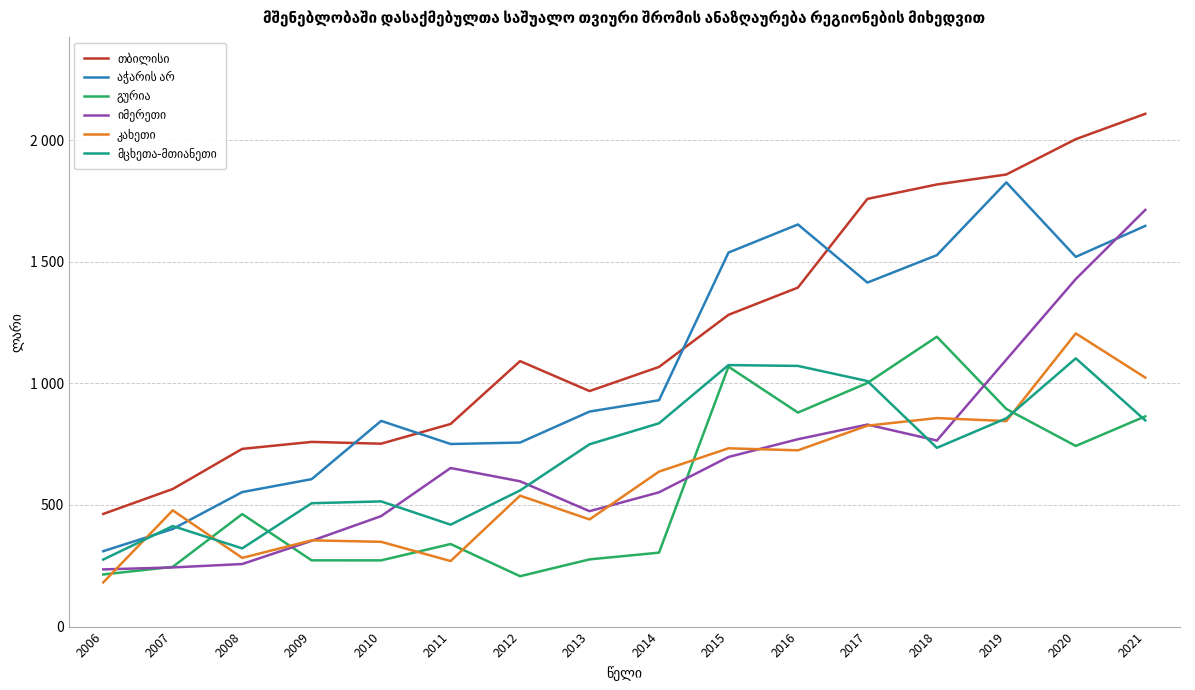

Which series has the widest spread of values?

თბილისი